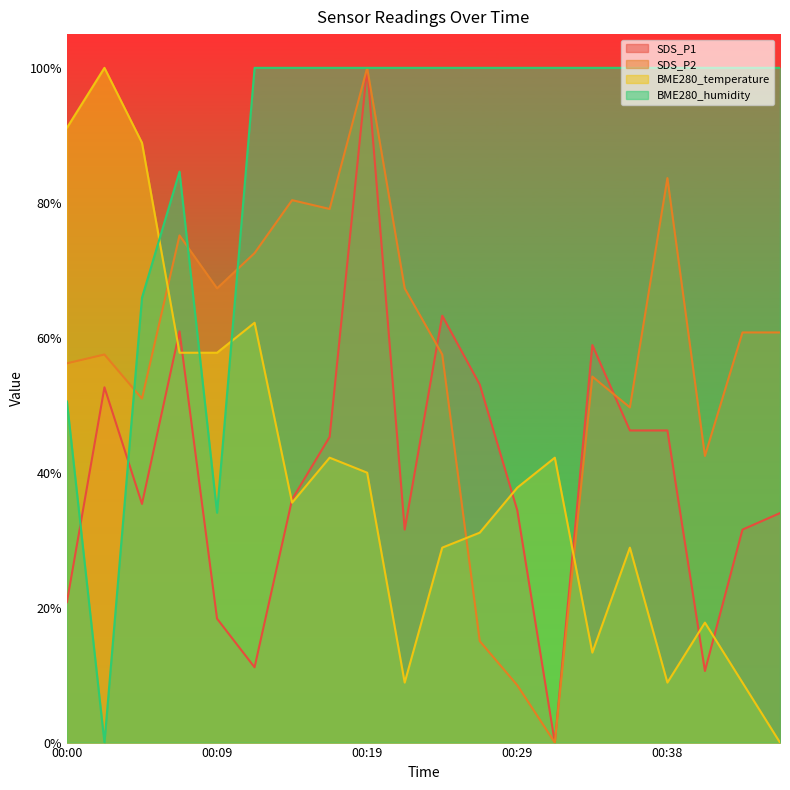

What is the approximate value of BME280_humidity at 00:24?

100.0